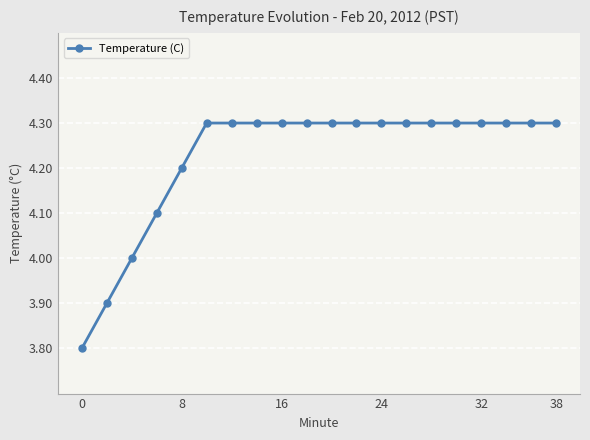

How many values are between 4 and 5?

18